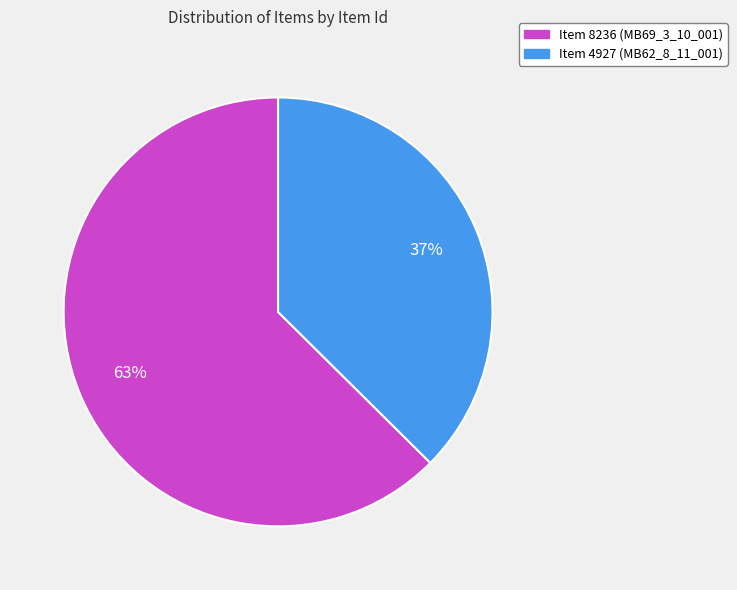

Between Item 8236 (MB69_3_10_001) and Item 4927 (MB62_8_11_001), which is larger?

Item 8236 (MB69_3_10_001)